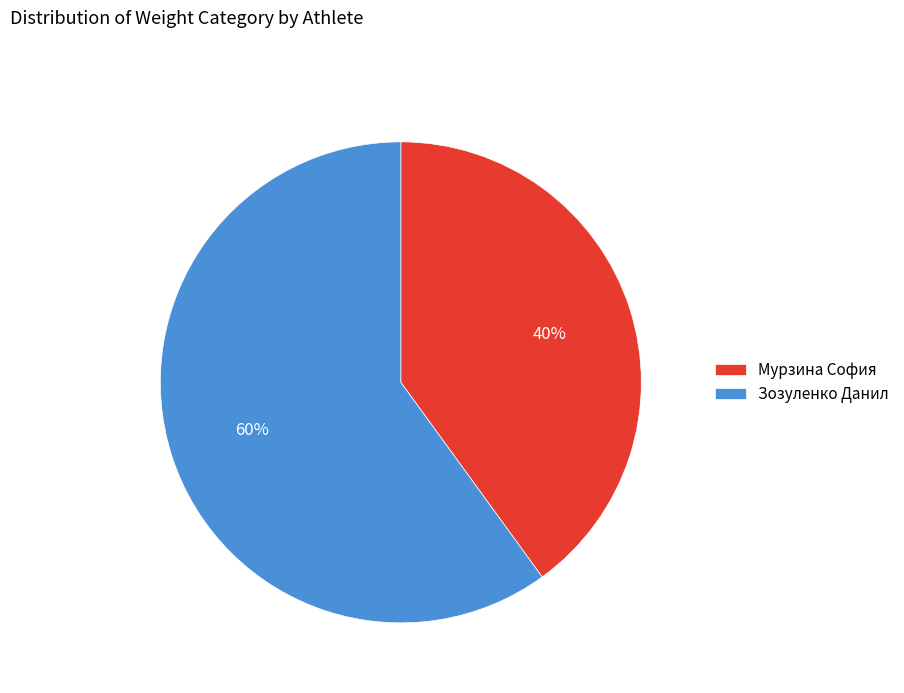

The Зозуленко Данил slice represents 60% of the pie. True or false?

True